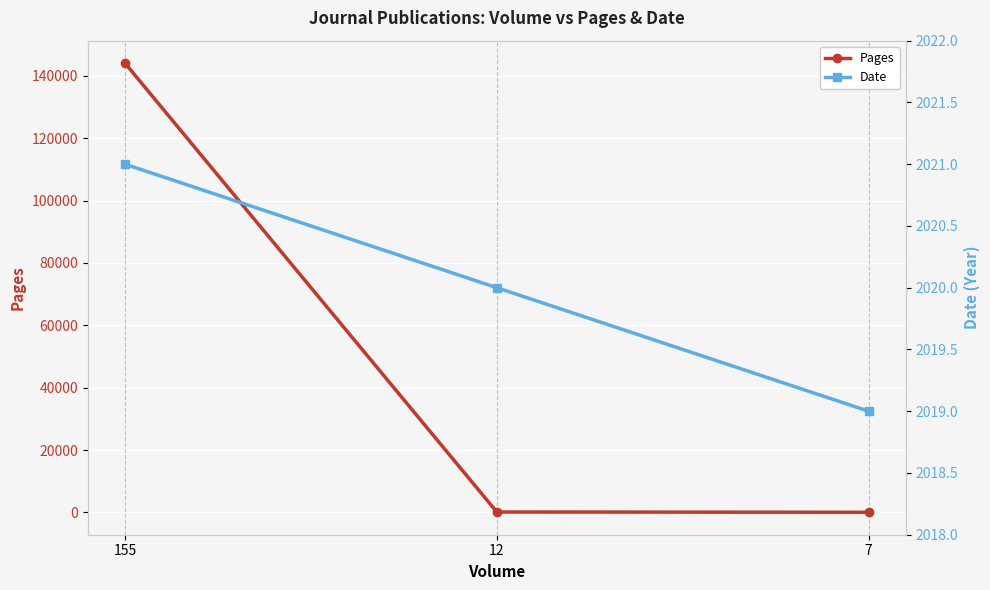

Rank the series at 12 from lowest to highest value.

Pages, Date